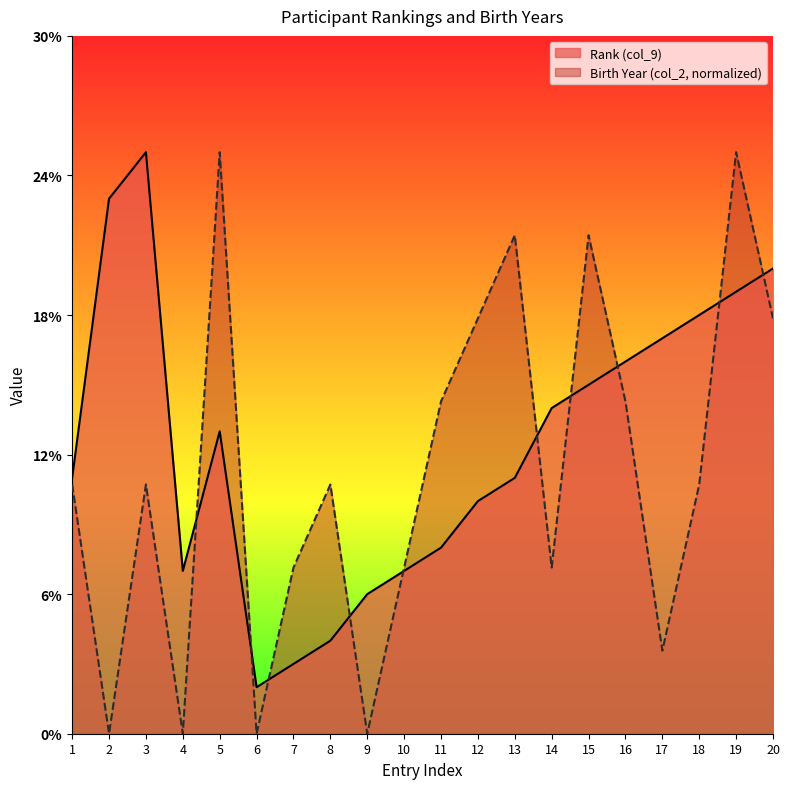

Where does the Birth Year (col_2) series first go above 10?

1